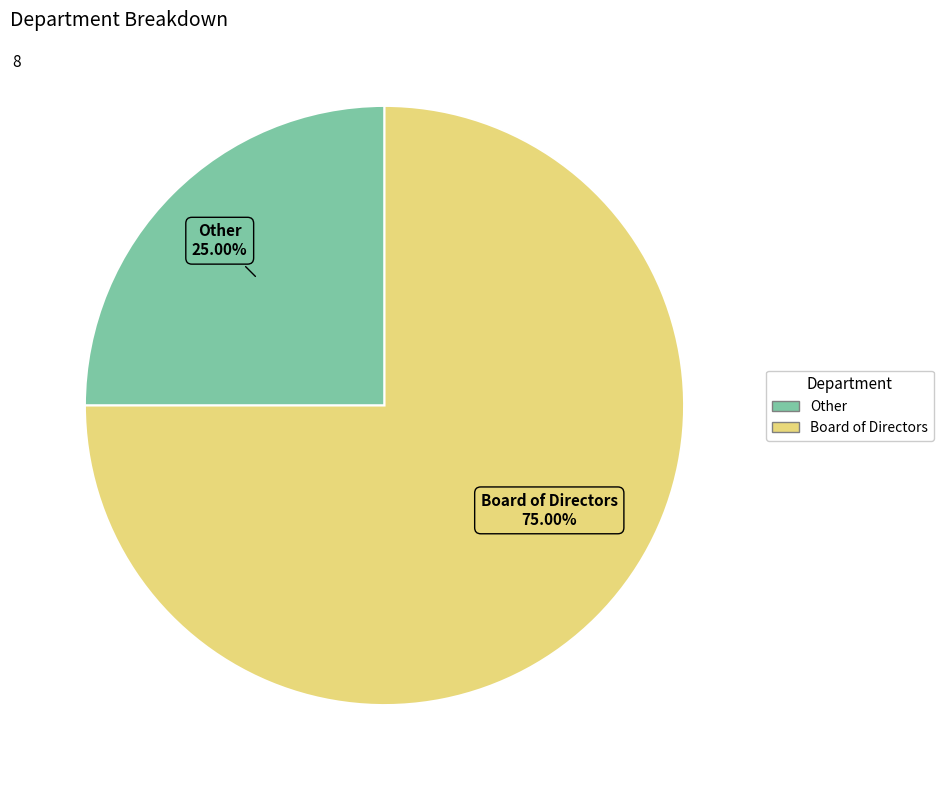

Between Board of Directors and Other, which is larger?

Board of Directors